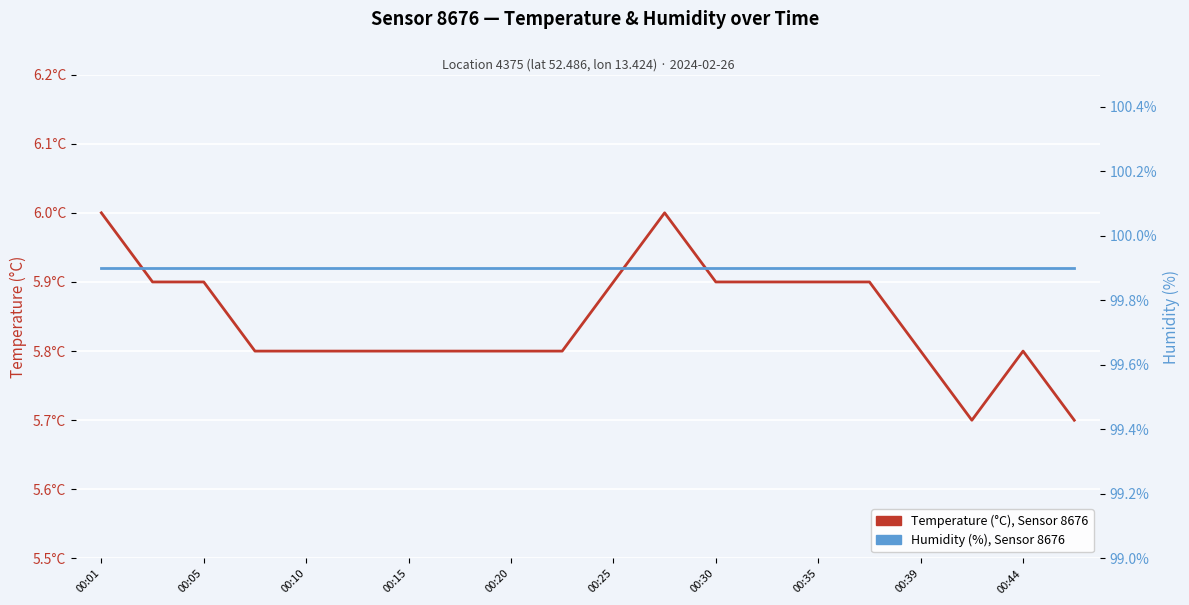

At how many categories does at least one series exceed 25?

20